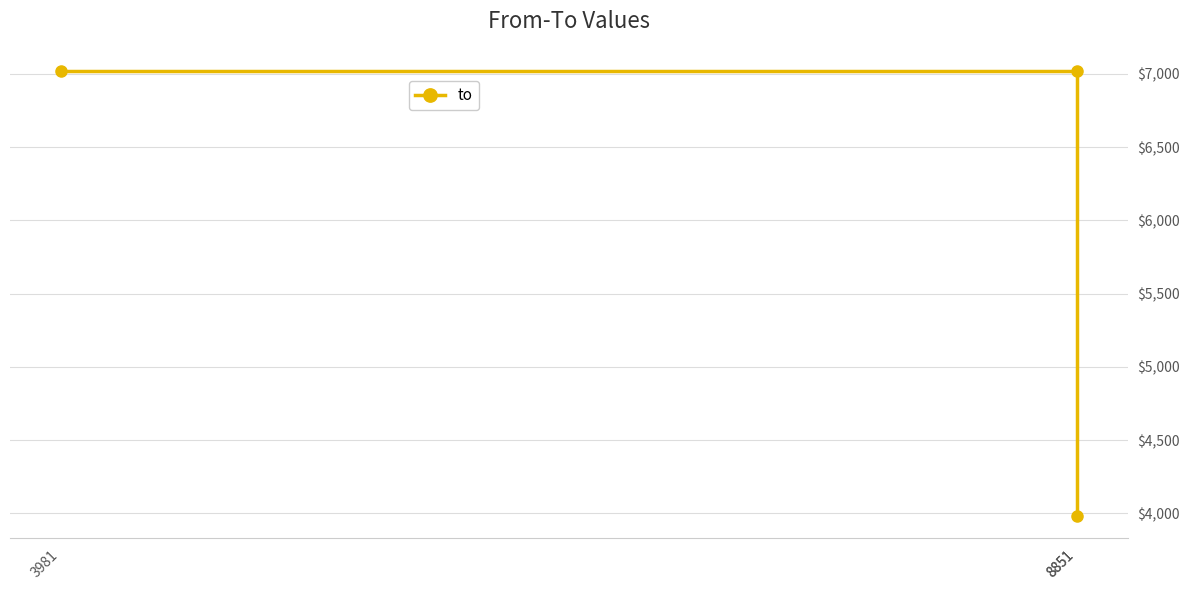

How many lines are shown in the chart?

1